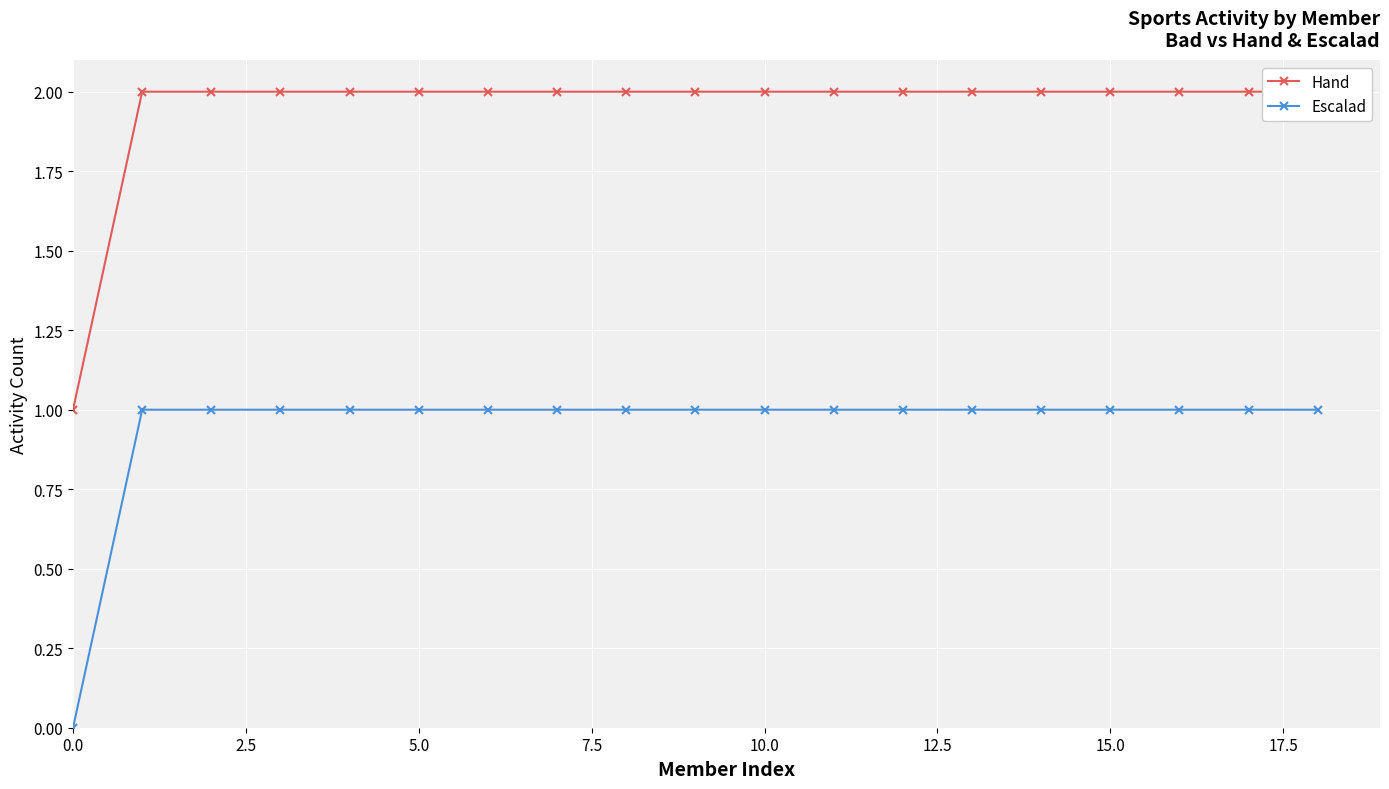

How many data points in Escalad are less than 1?

1